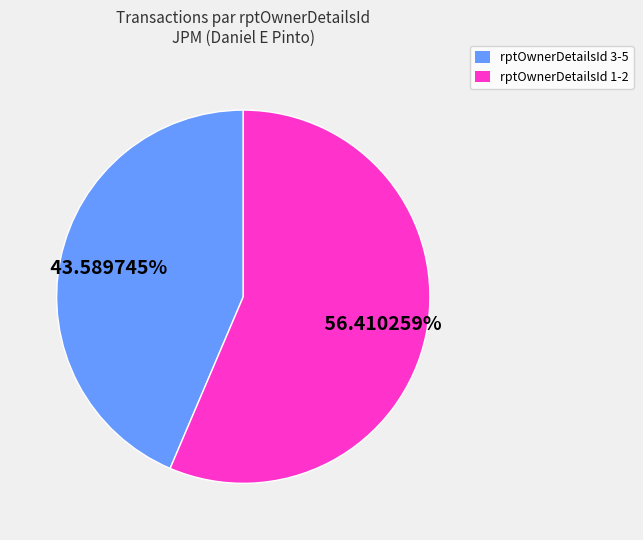

Do rptOwnerDetailsId 3-5 and rptOwnerDetailsId 1-2 together represent more than half of the pie?

Yes